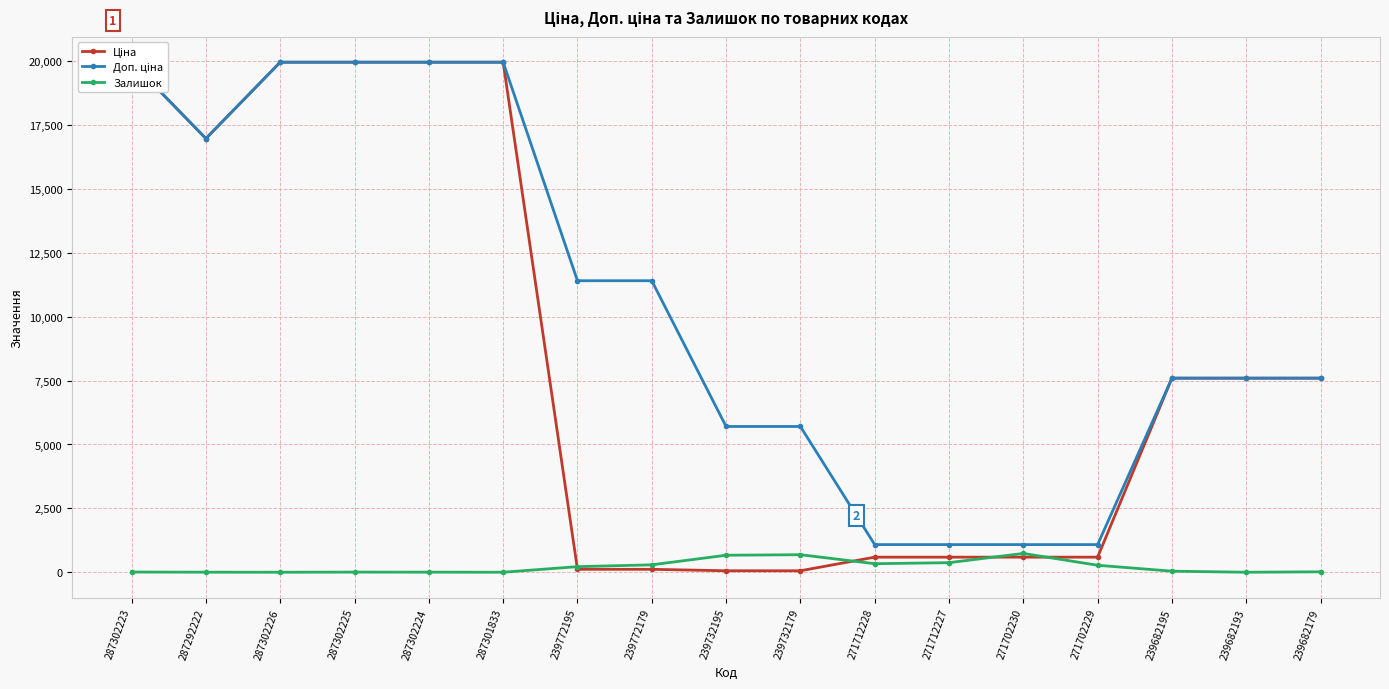

At how many categories does at least one series exceed 3389?

13